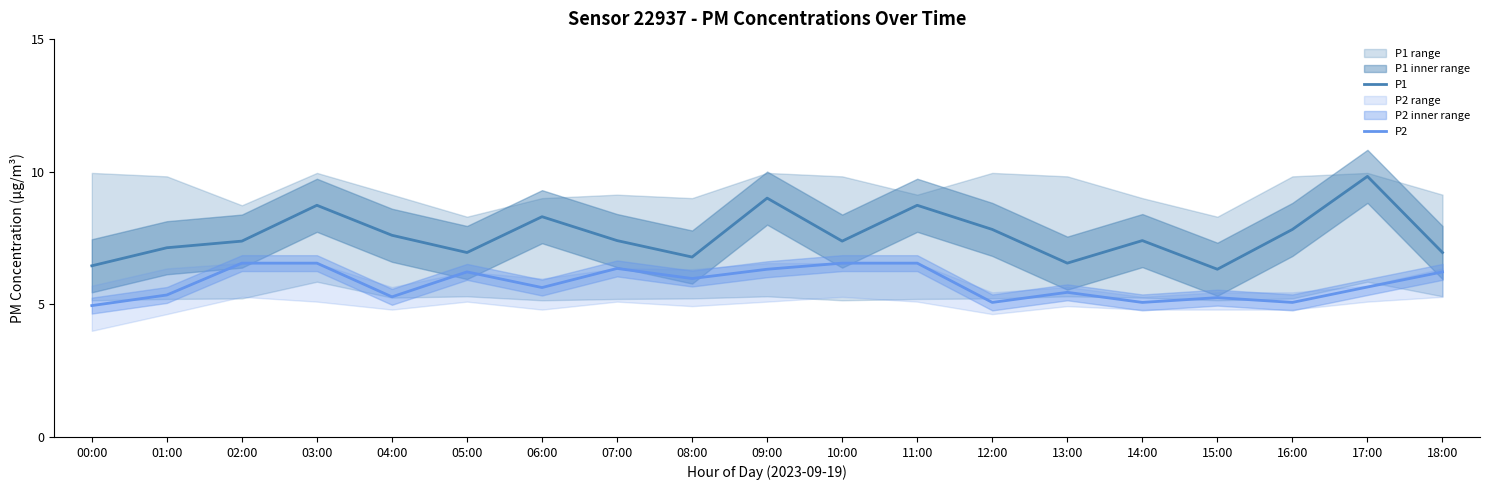

What are all the series names shown in the legend?

P1, P2